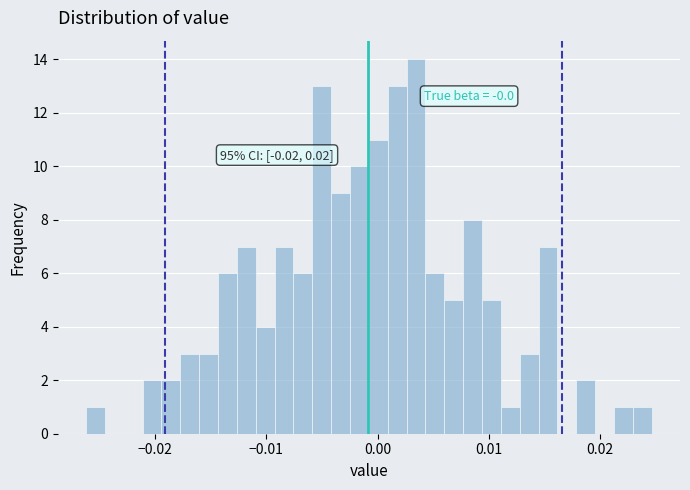

Around what value on the x-axis is the tallest bar? Give the approximate position of its centre, as read against the axis.

0.003